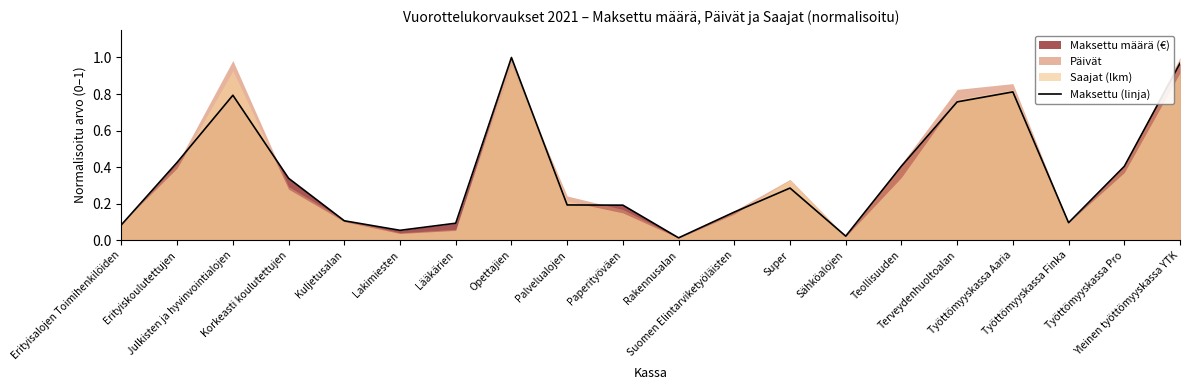

How many categories are shown in the chart?

20